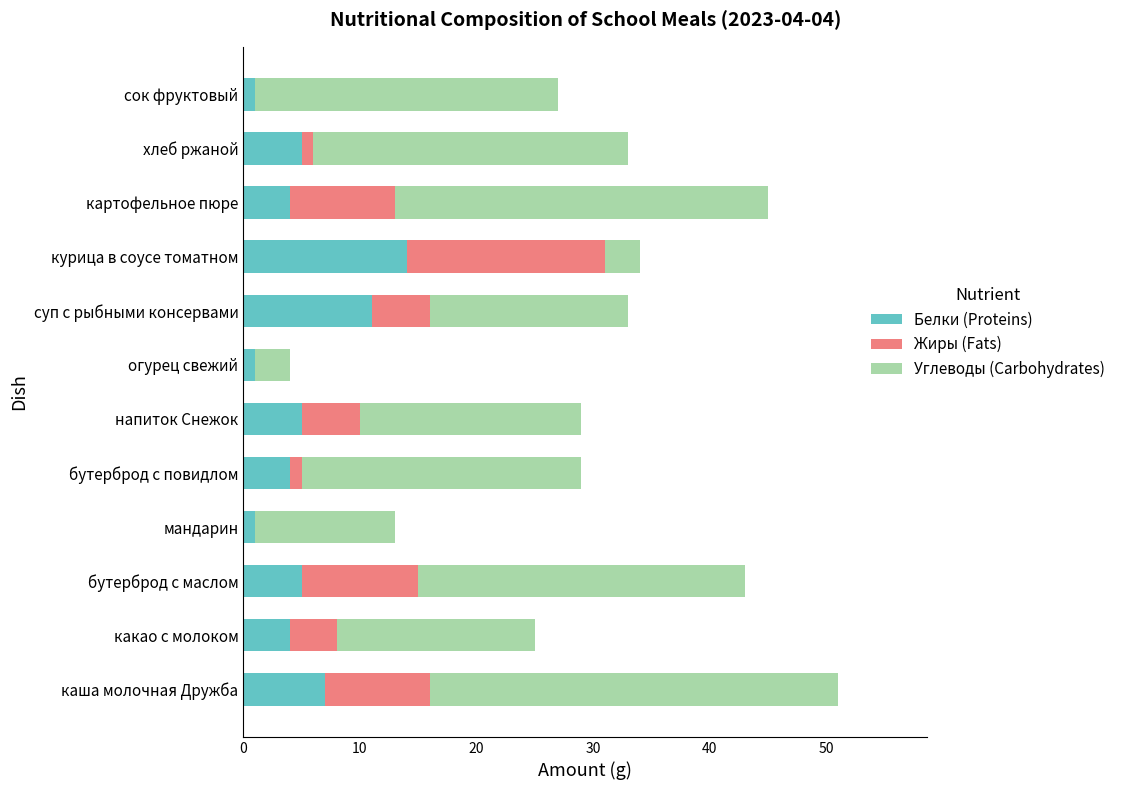

True or false: Белки (Proteins) has a value of 2 at какао с молоком.

False